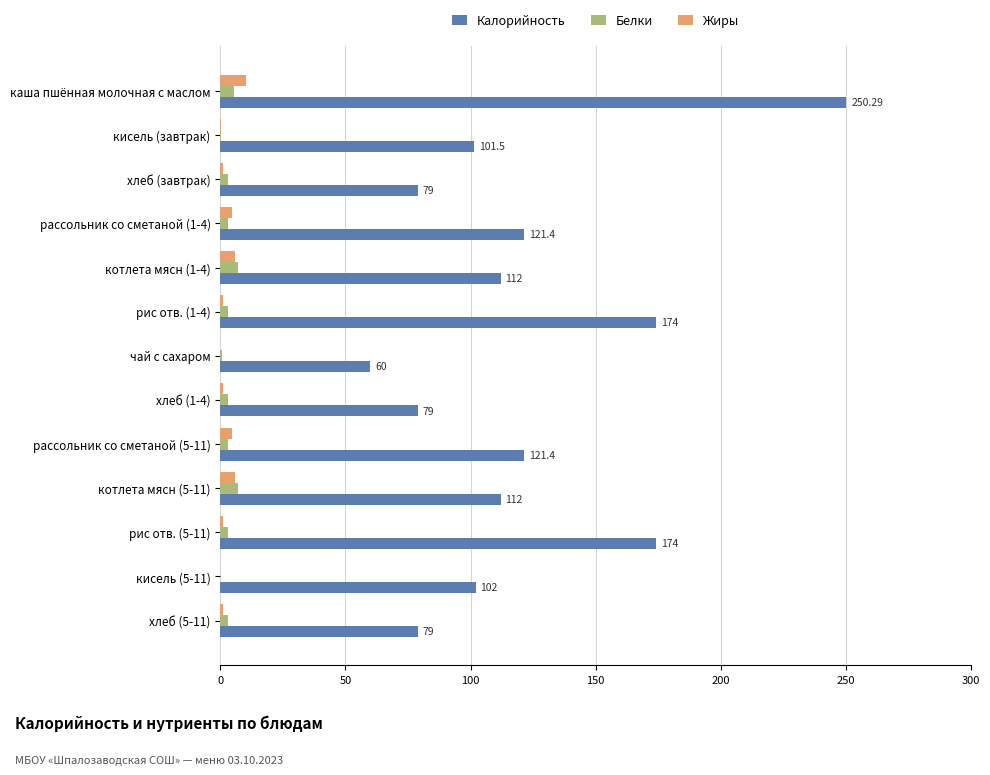

Which label corresponds to the largest value in the chart?

каша пшённая молочная с маслом